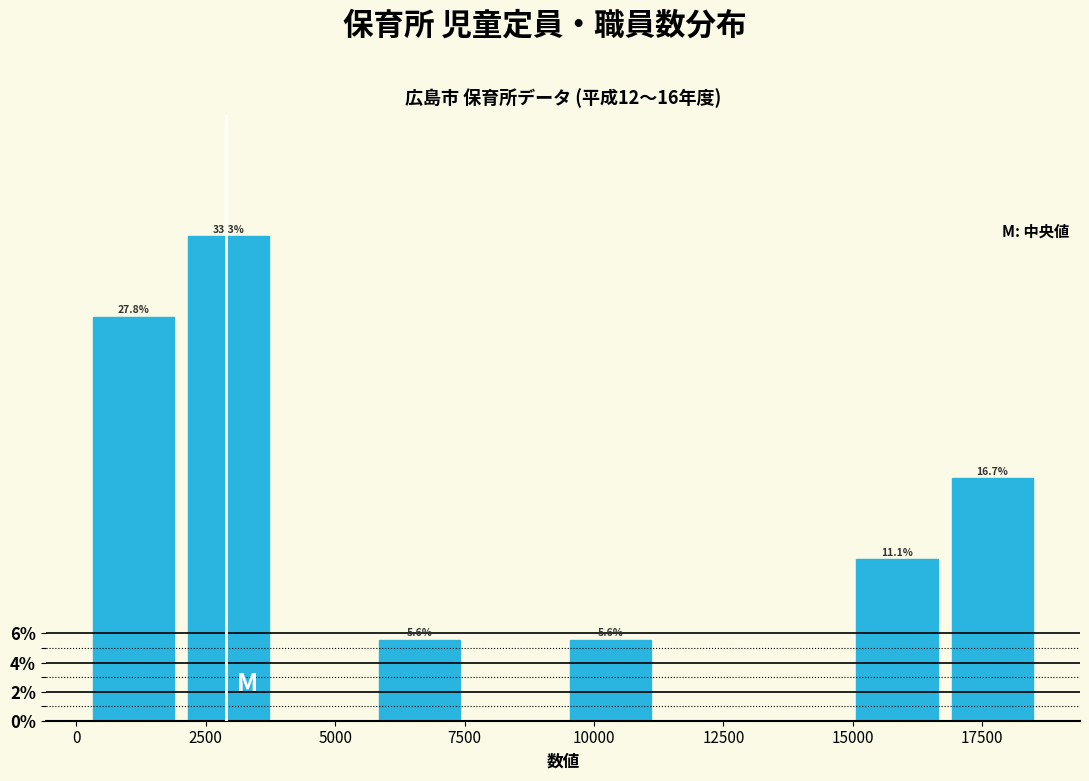

Around what value on the x-axis is the tallest bar? Give the approximate position of its centre, as read against the axis.

3000